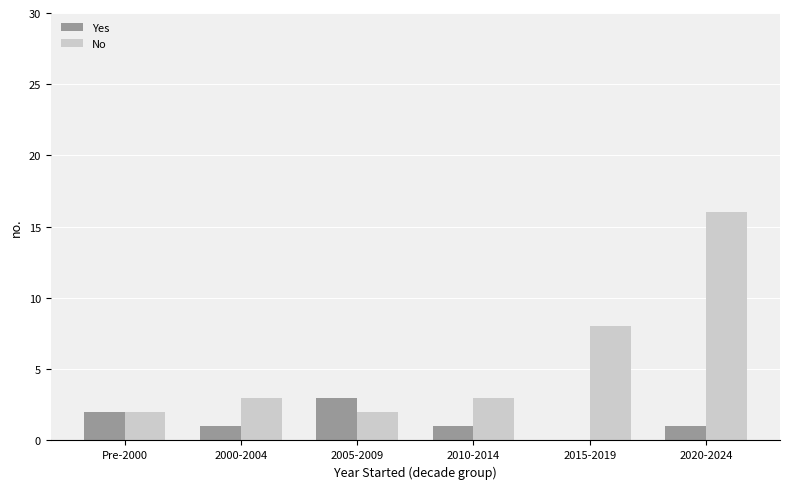

Count the number of categories in the chart.

6